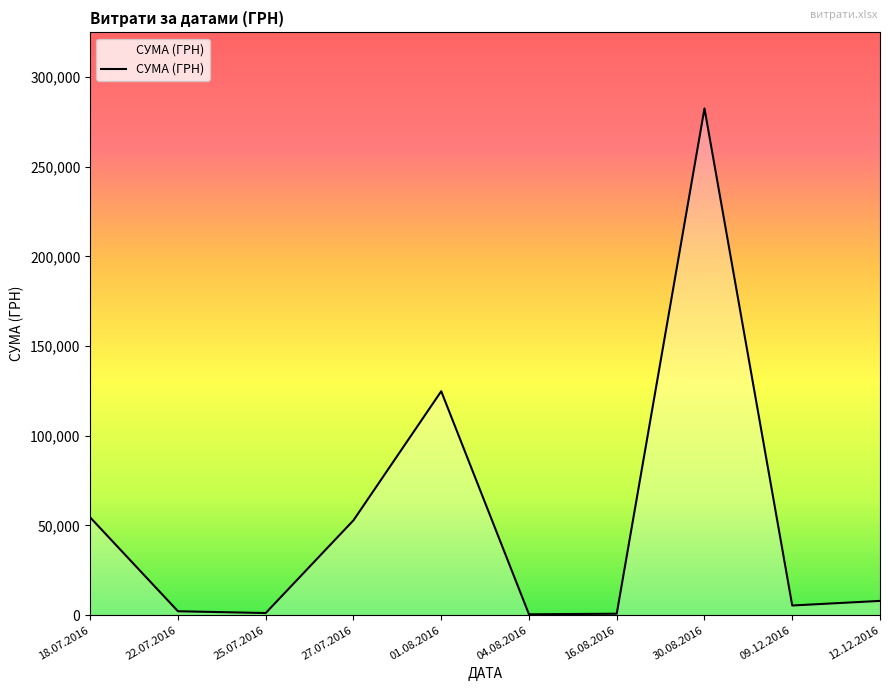

What is the sum of all values?

532745.0